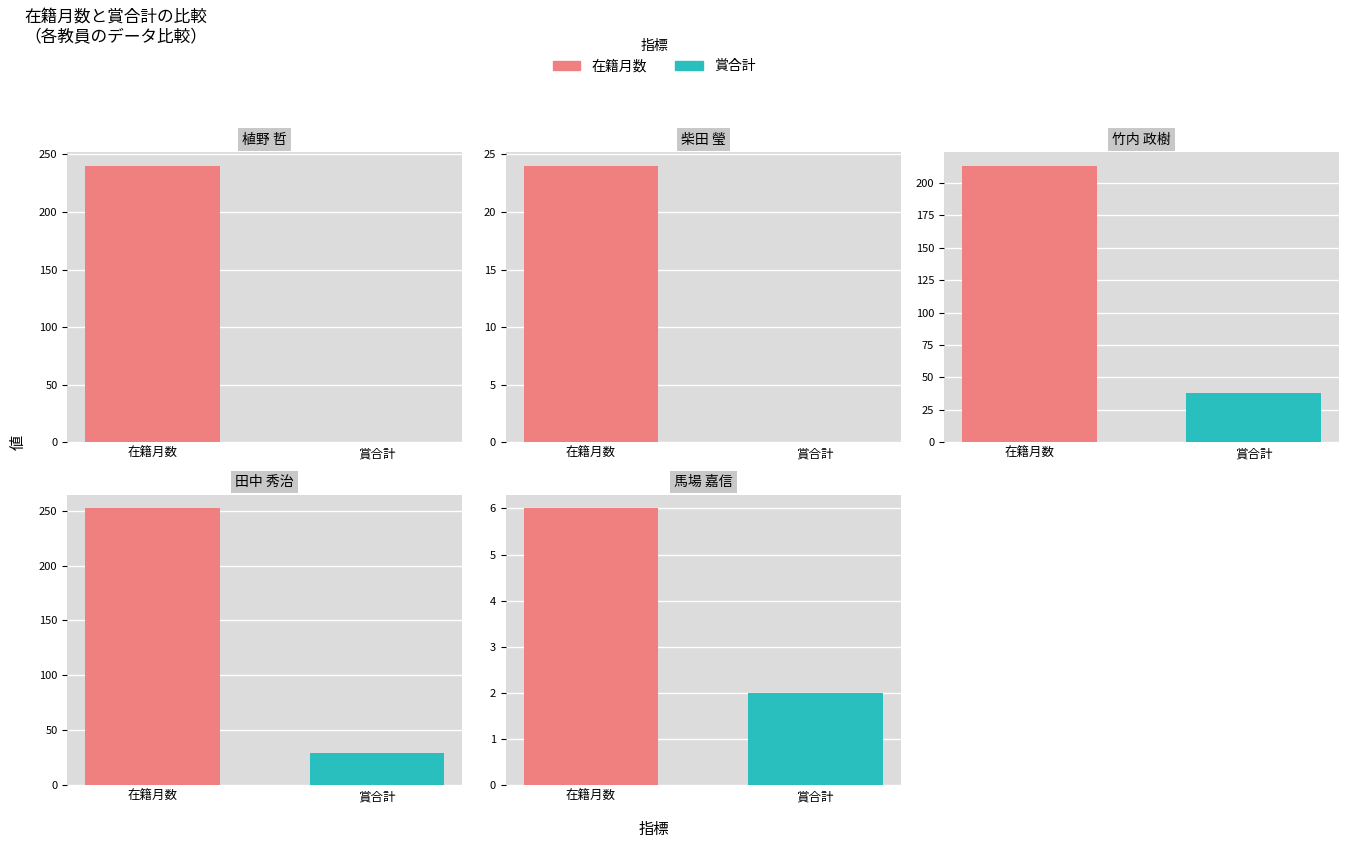

How many values in 賞合計 are above zero?

3